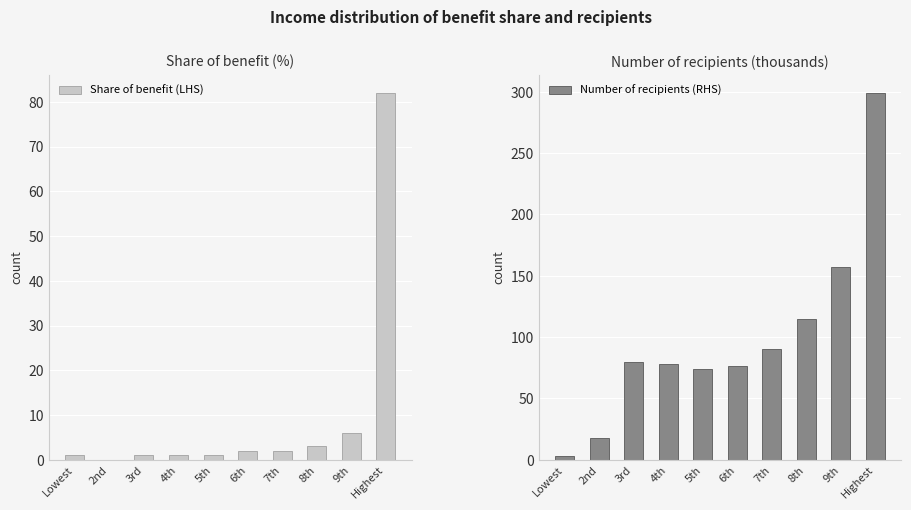

Where is Number of recipients (RHS) nearest to the value 151?

9th